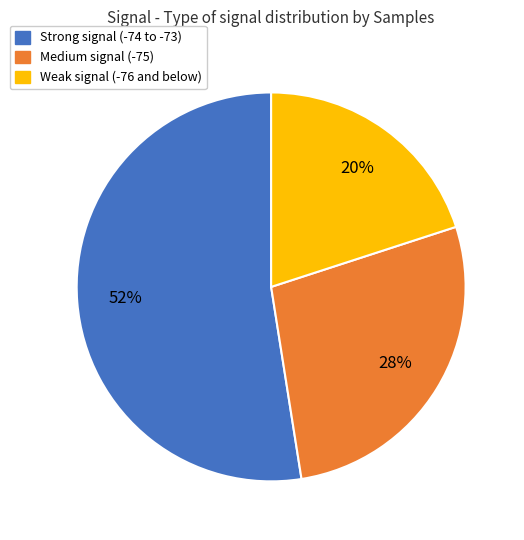

What is the largest slice in the pie chart?

Strong signal (-74 to -73)